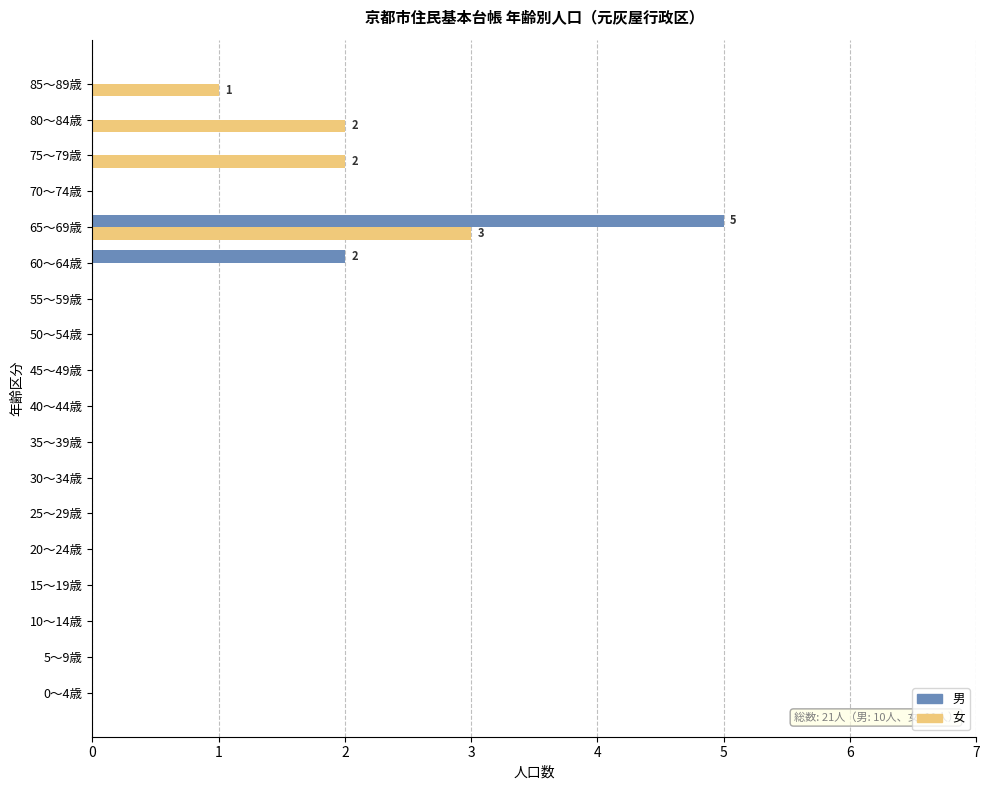

At which category is the sum across all series the highest?

65～69歳